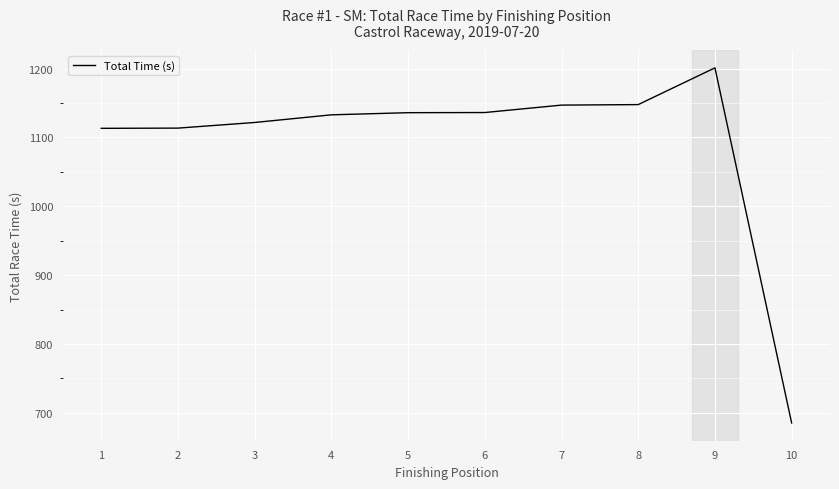

What is the difference between the second highest and minimum values?

462.2